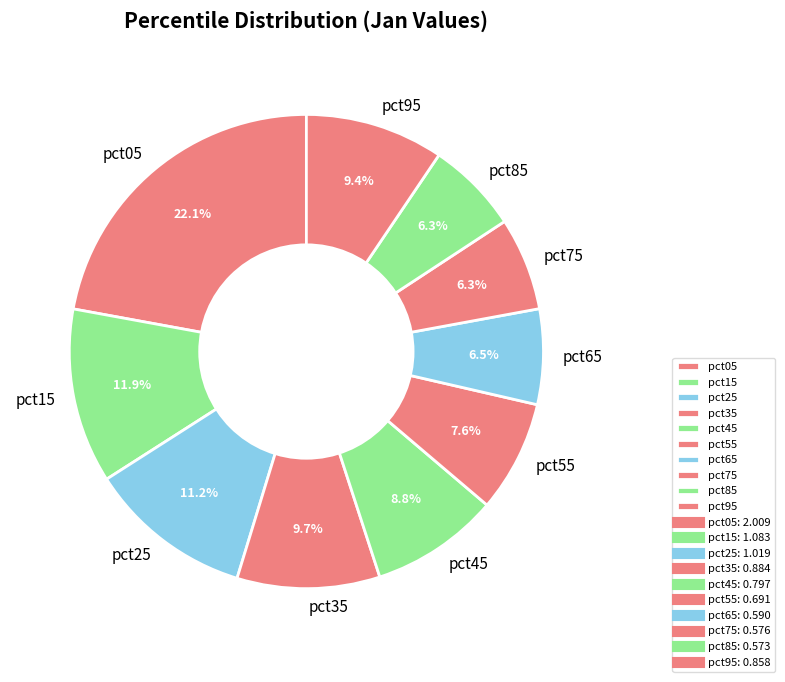

Between pct25 and pct55, which is larger?

pct25